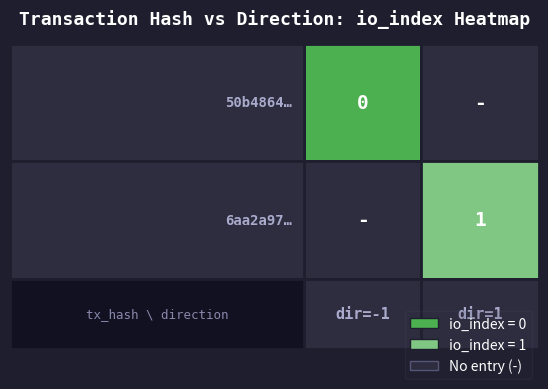

True or false: 50b4864141055fe41ad2b5493a40affa7358860 has a value of 0 at 1.

False